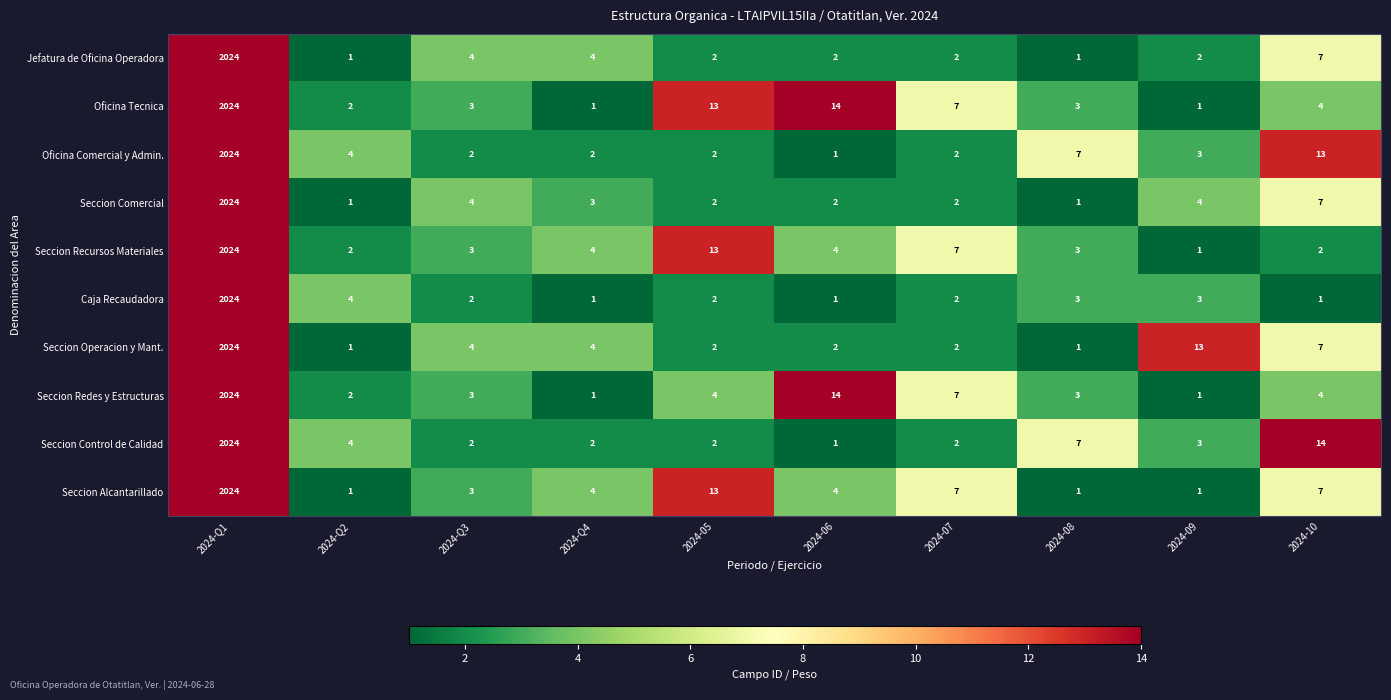

What is the difference between the highest and lowest values at 2024-08?

6